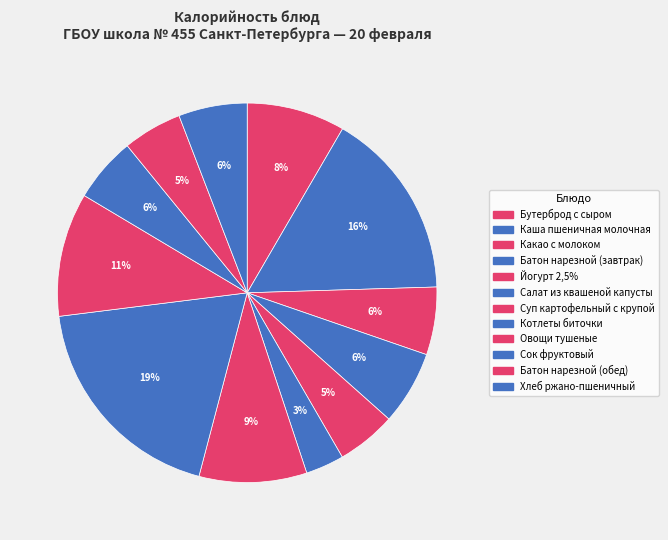

What is the change in value from Батон нарезной (завтрак) to Овощи тушеные?

+59.2